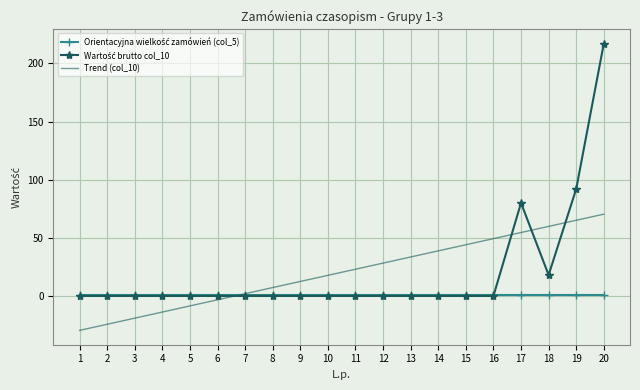

At which category is the sum across all series the highest?

20